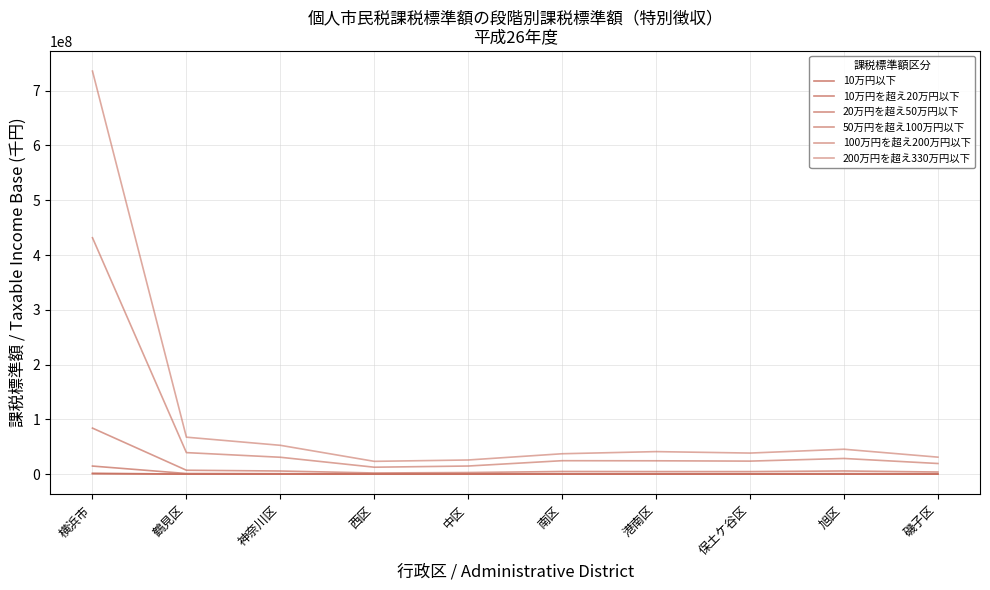

Does the chart have visible grid lines?

Yes